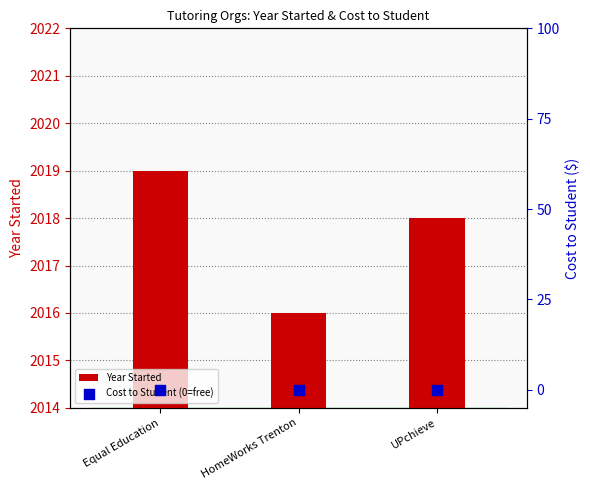

Which series has the largest total across all categories?

Year Started